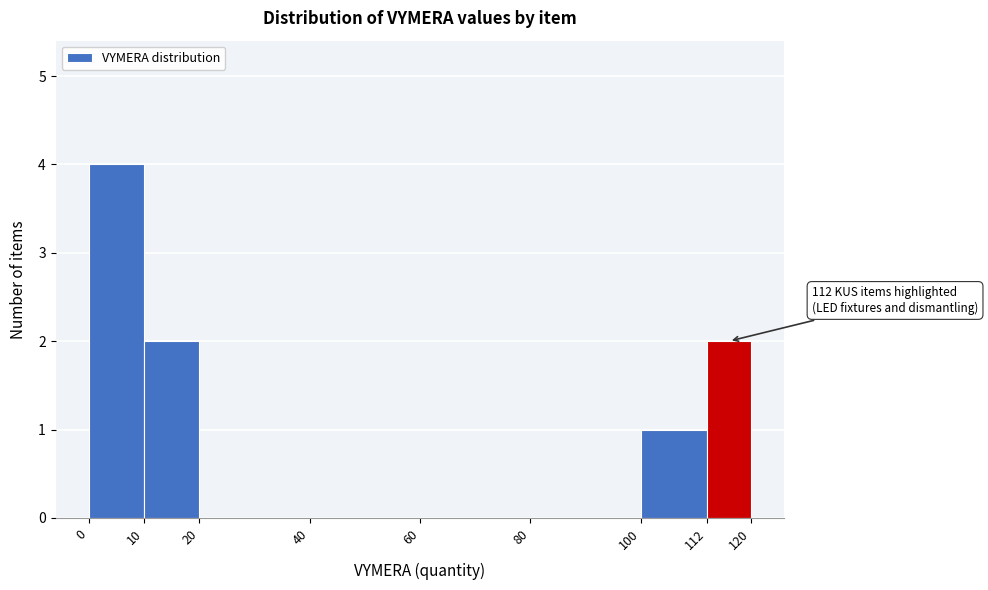

Which range on the x-axis has the tallest bar?

0 to 10